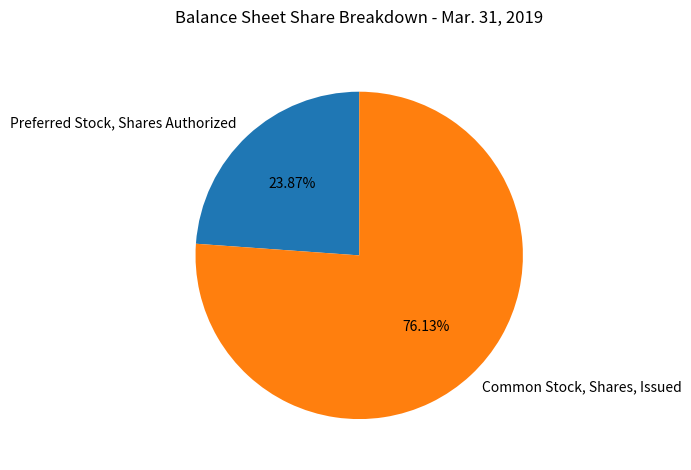

To the nearest percent, what is the difference between the largest and smallest slice percentages?

52%